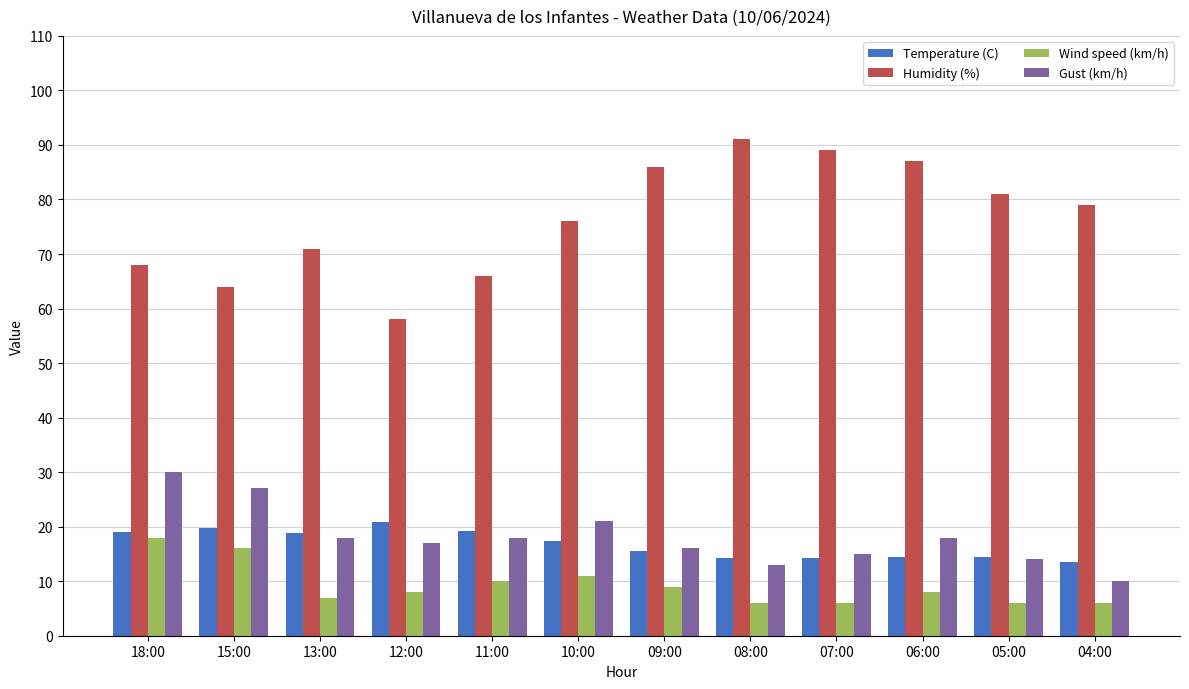

Read the Humidity (%) value at 05:00.

81.0